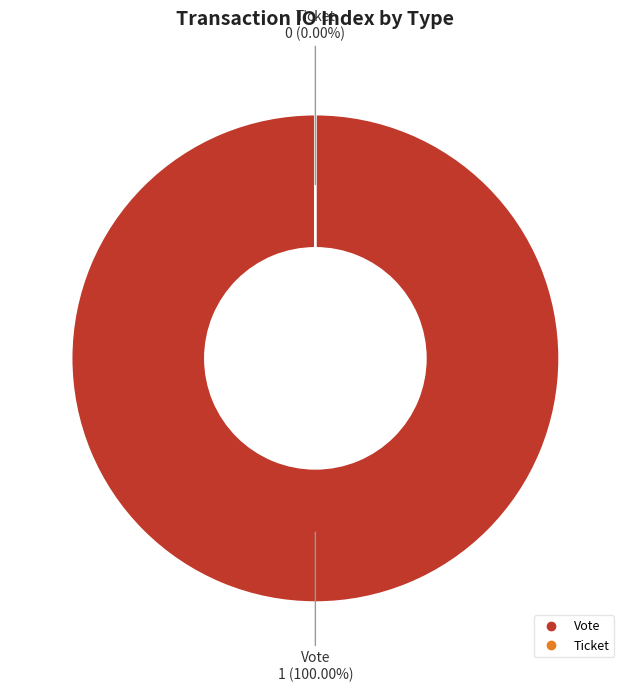

Rank the categories by value from highest to lowest.

Vote, Ticket